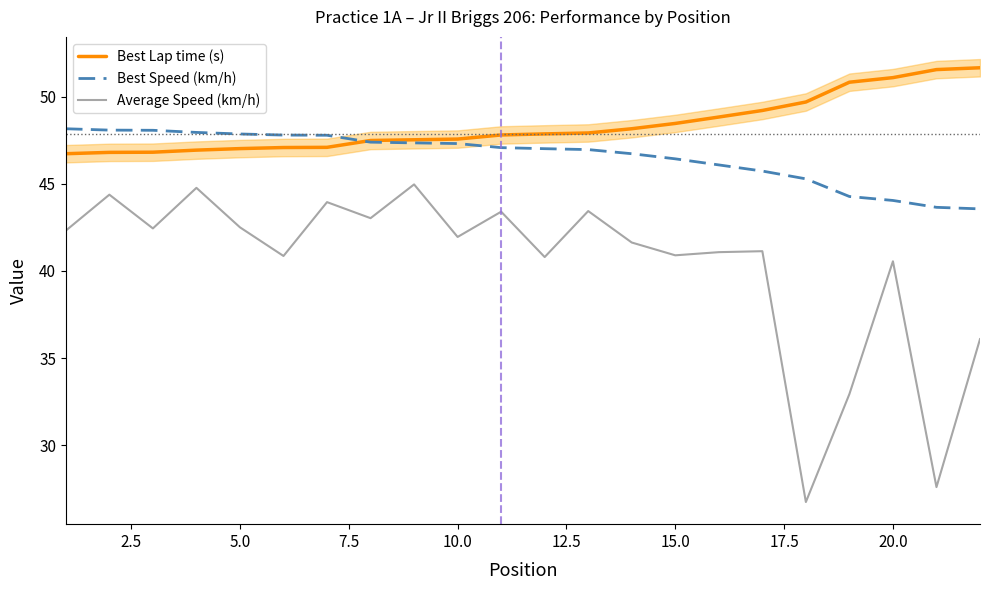

True or false: Average Speed (km/h) and Best Speed (km/h) intersect in this chart.

False